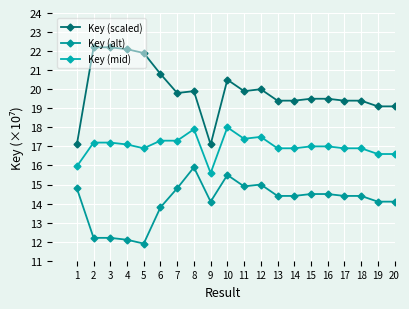

Reading left to right, what are all the values shown in this chart?

Key (scaled): 1=17.1	2=22.2	3=22.2	4=22.1	5=21.9	6=20.8	7=19.8	8=19.9	9=17.1	10=20.5	11=19.9	12=20.0	13=19.4	14=19.4	15=19.5	16=19.5	17=19.4	18=19.4	19=19.1	20=19.1
Key (alt): 1=14.8	2=12.2	3=12.2	4=12.1	5=11.9	6=13.8	7=14.8	8=15.9	9=14.1	10=15.5	11=14.9	12=15.0	13=14.4	14=14.4	15=14.5	16=14.5	17=14.4	18=14.4	19=14.1	20=14.1
Key (mid): 1=16.0	2=17.2	3=17.2	4=17.1	5=16.9	6=17.3	7=17.3	8=17.9	9=15.6	10=18.0	11=17.4	12=17.5	13=16.9	14=16.9	15=17.0	16=17.0	17=16.9	18=16.9	19=16.6	20=16.6